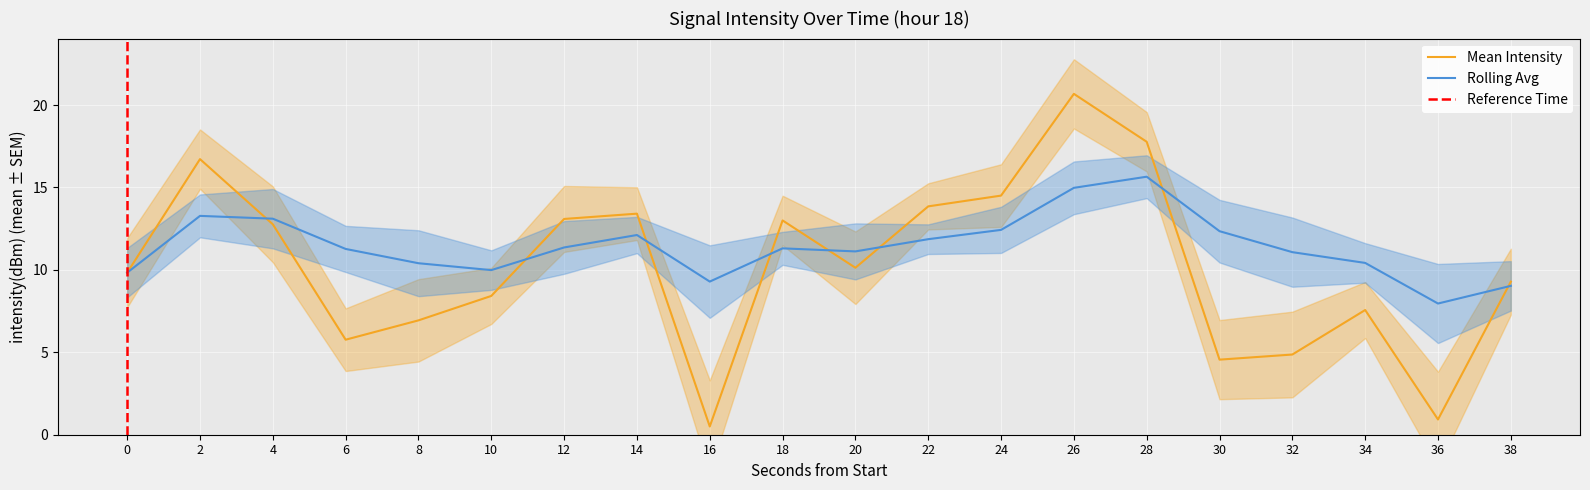

Is this an area chart (filled region under the line)?

No